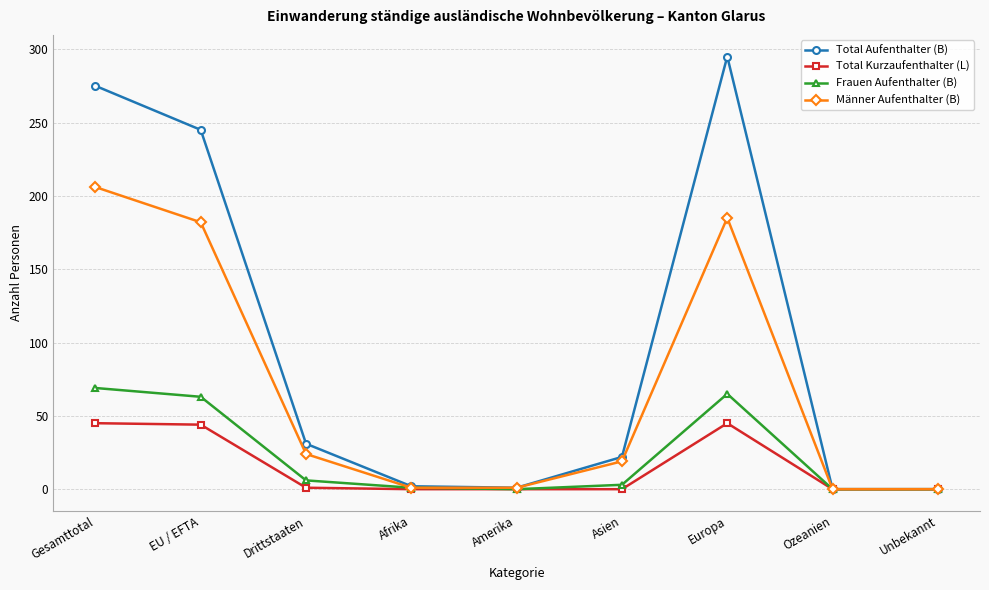

How many interior local peaks does the Männer Aufenthalter (B) series have?

1